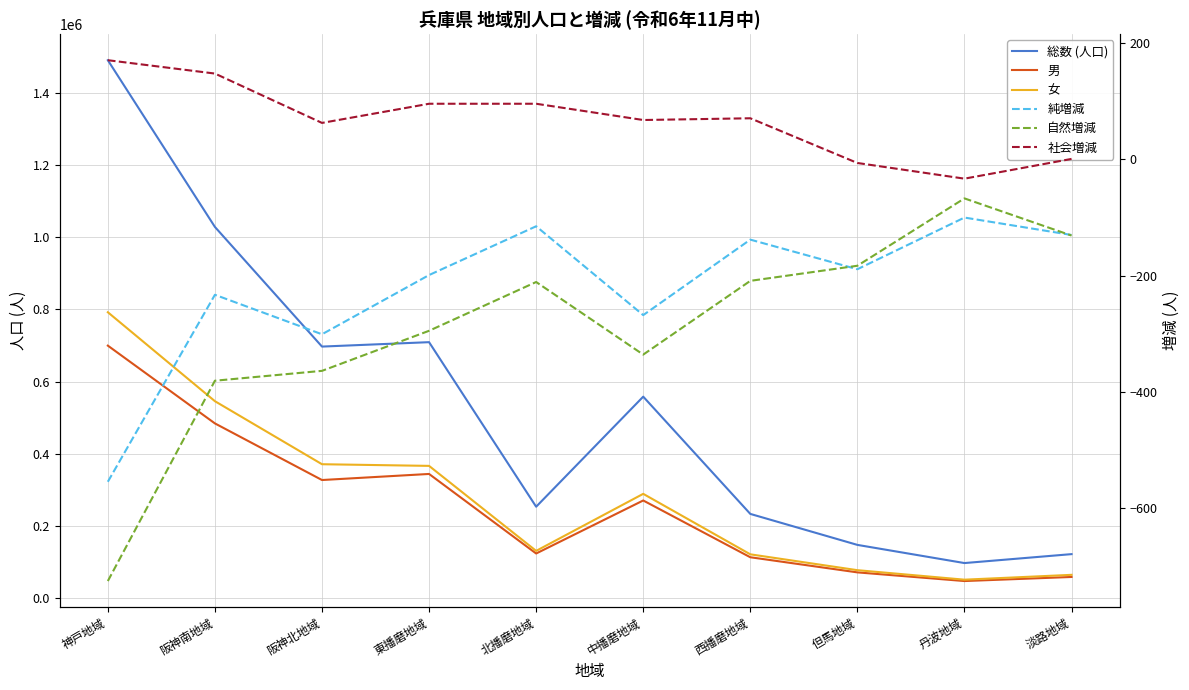

Where is the first local minimum for 純増減?

阪神北地域